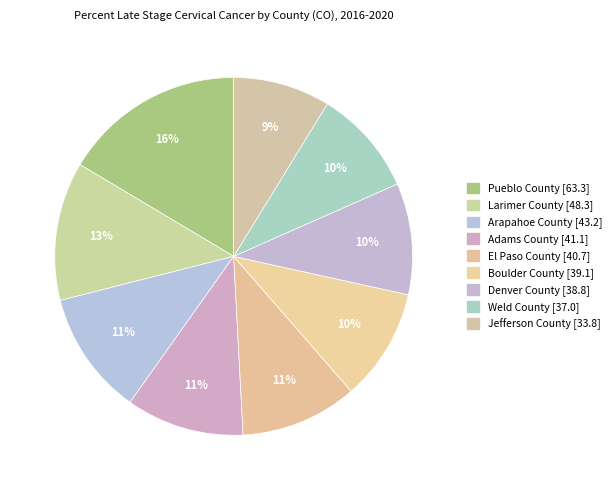

Does any single category account for the majority?

No